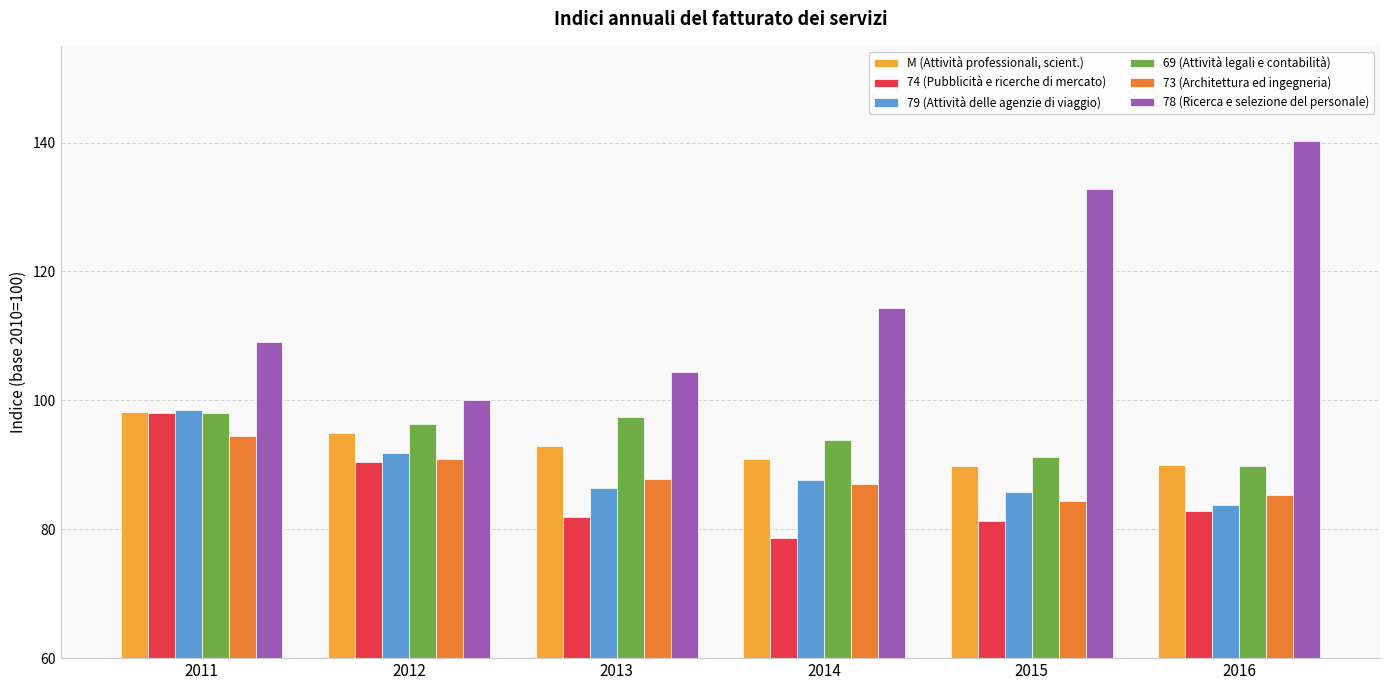

How many values in the M (Attività professionali, scient.) series are below 92?

3